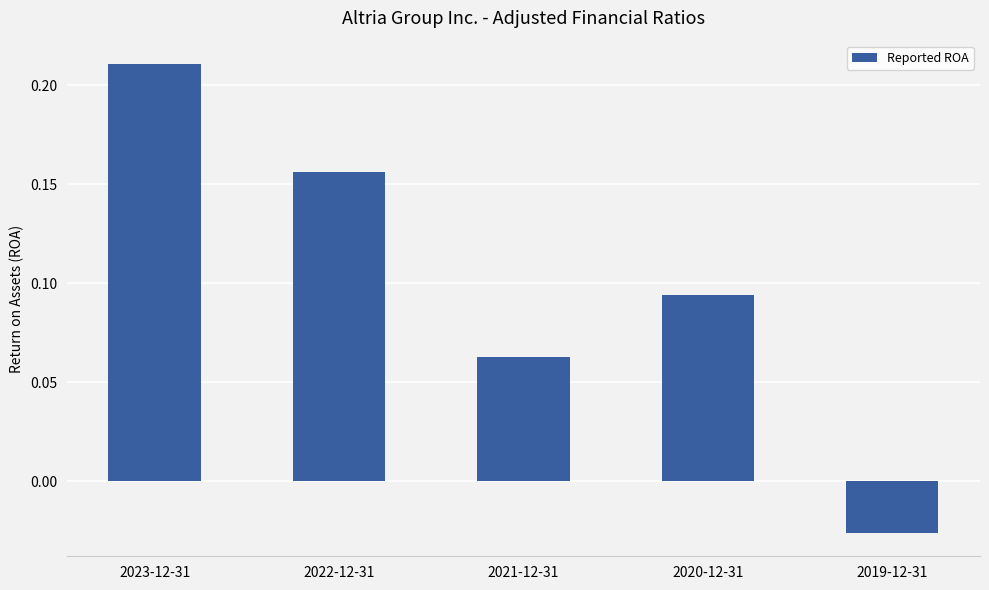

List the labels in order of value, largest first.

2023-12-31, 2022-12-31, 2020-12-31, 2021-12-31, 2019-12-31